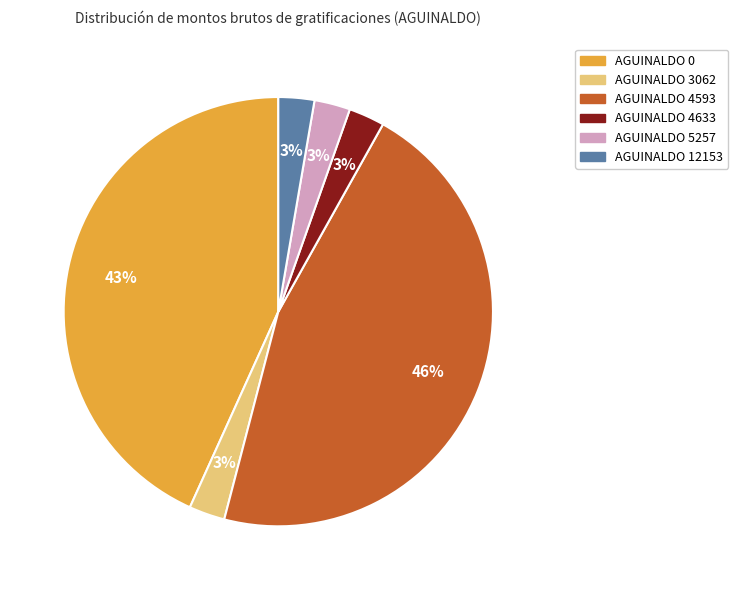

To the nearest percent, what is the difference between the AGUINALDO 4633 and AGUINALDO 4593 slice percentages?

43%